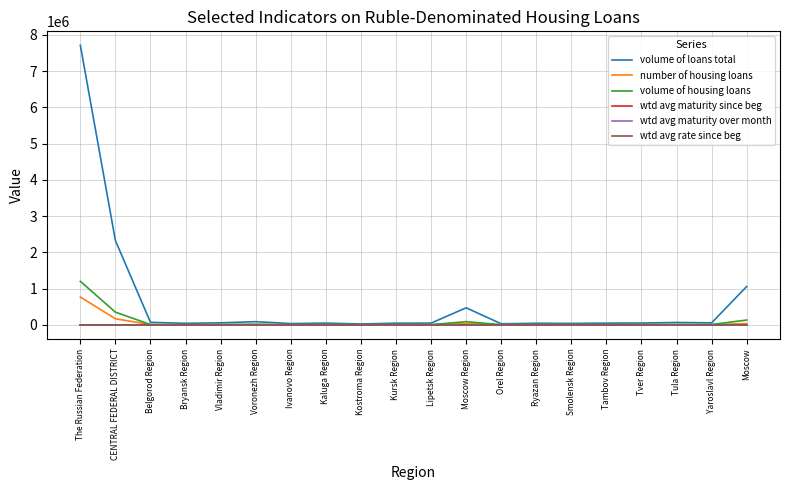

Which series has the widest spread of values?

volume of loans total